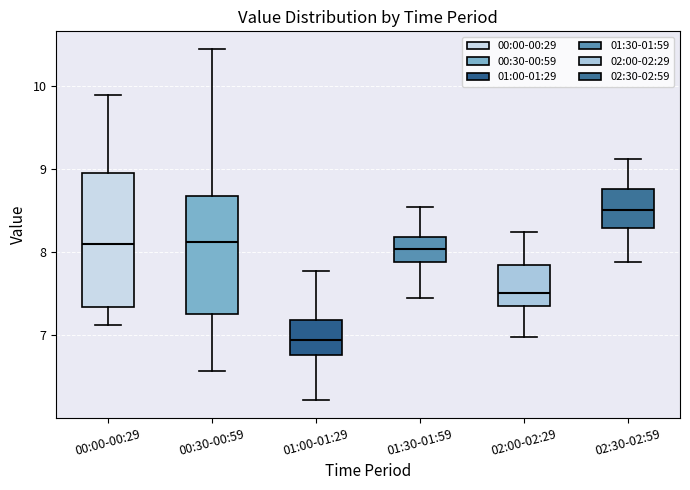

Comparing the boxes themselves (not the whiskers), which one is the tallest?

00:00-00:29